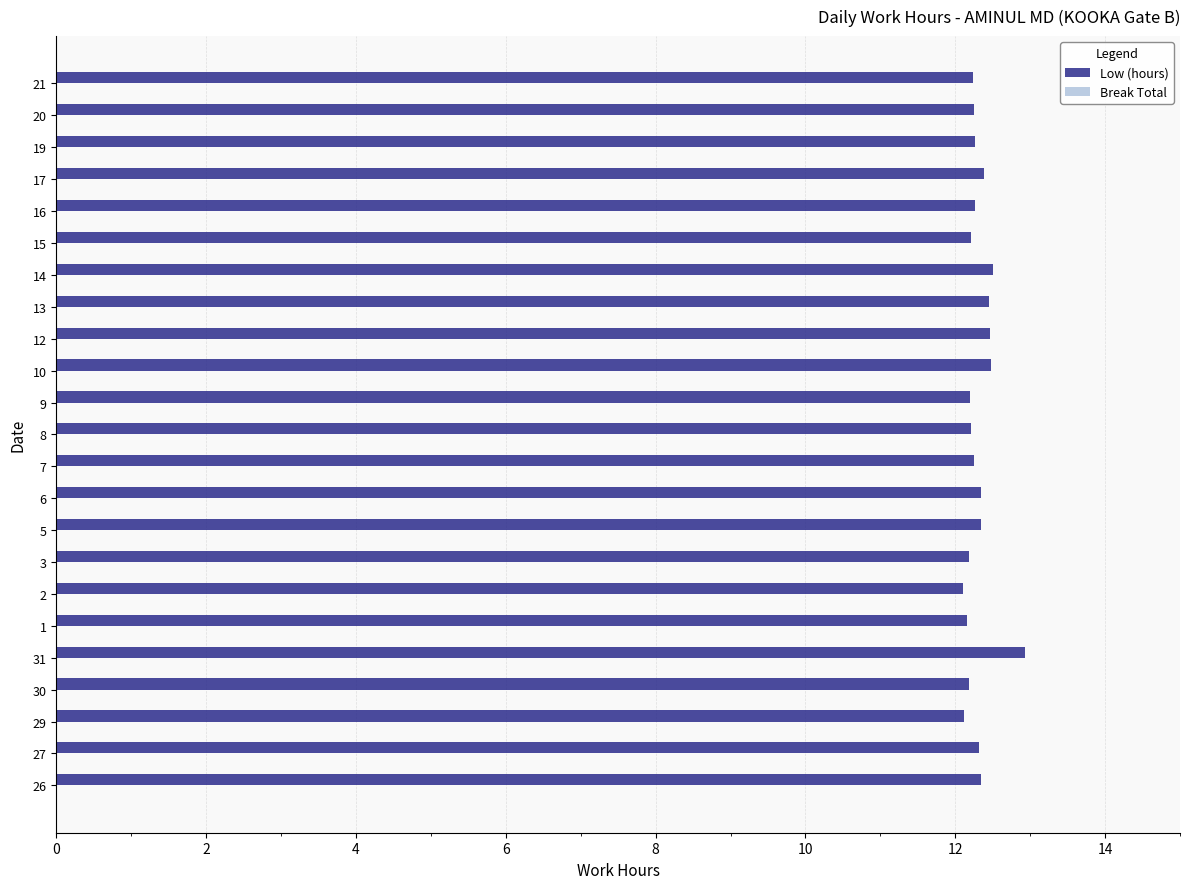

Does the chart contain any negative values?

No